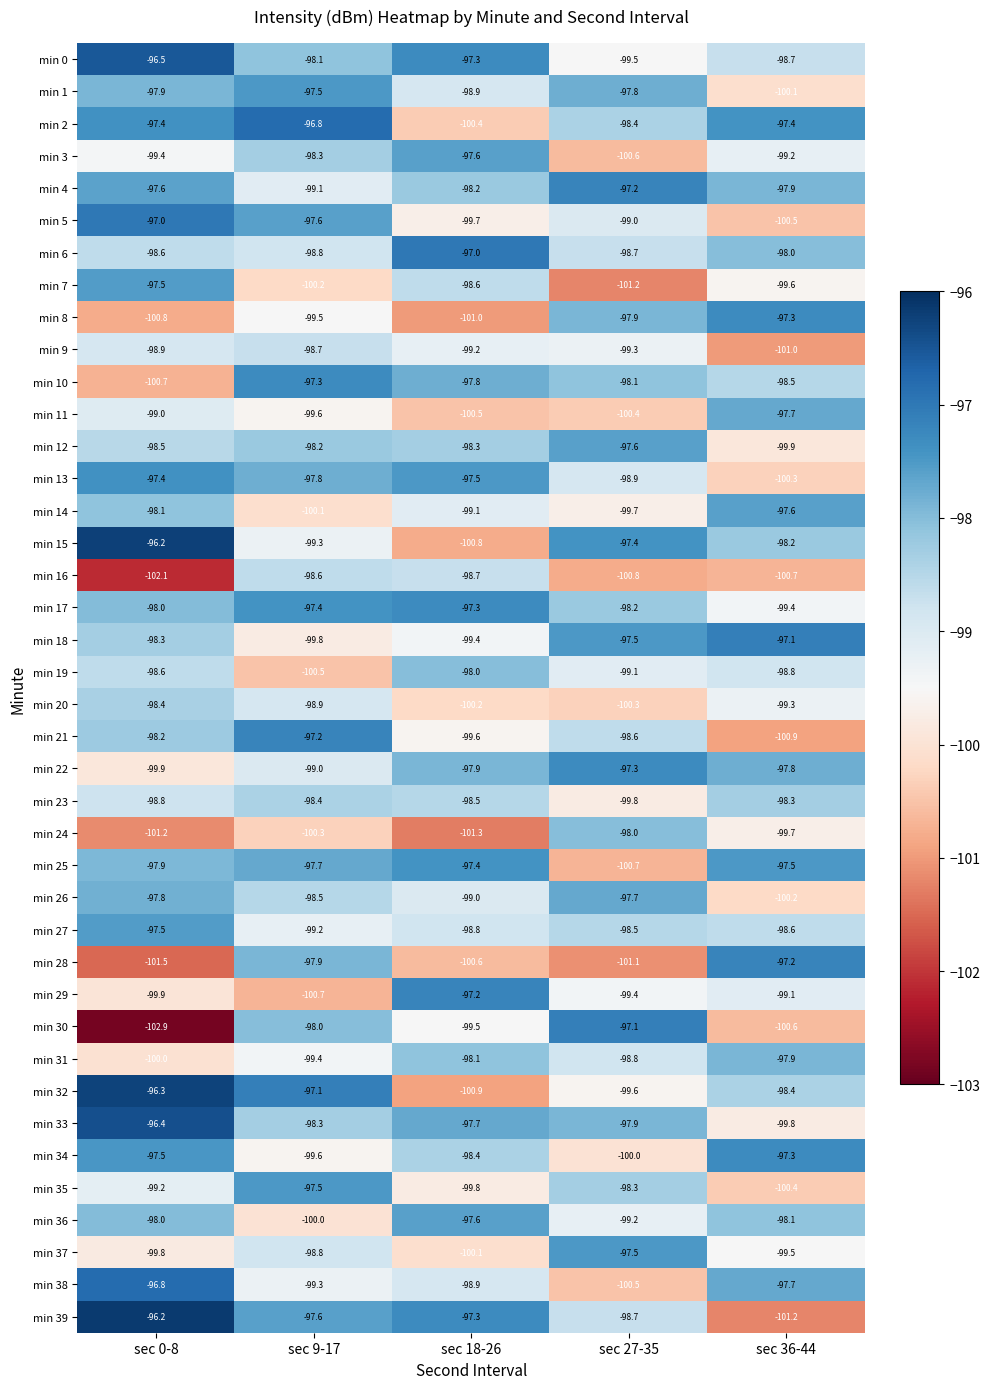

What is the total value across all series at sec 18-26?

-3954.1